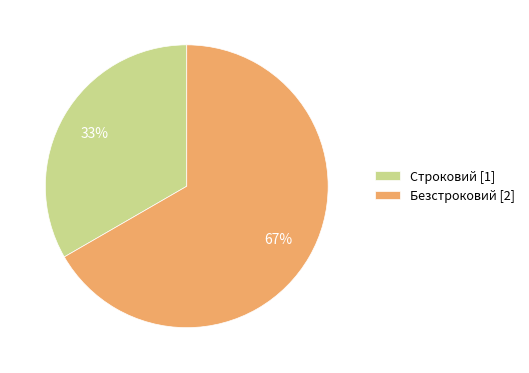

Which slice is the smallest?

Строковий